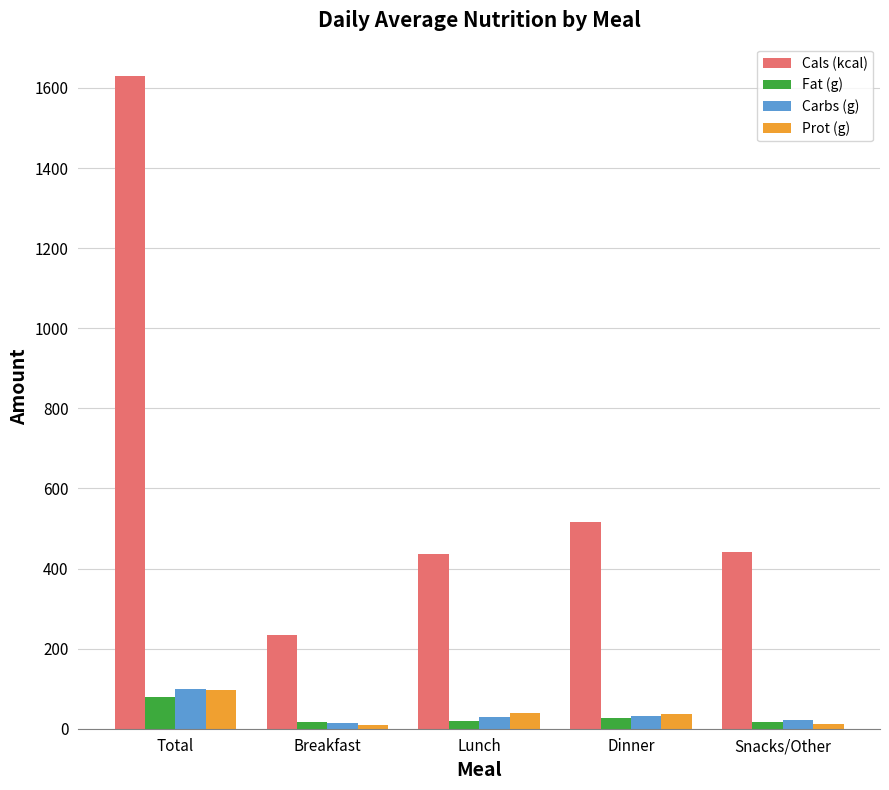

What is the maximum value for Carbs (g)?

98.9